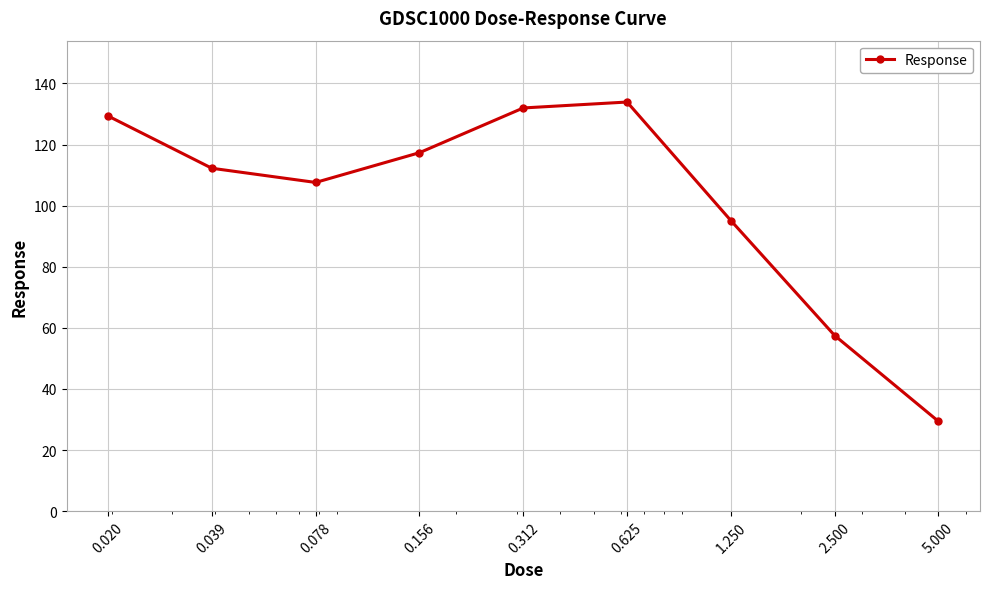

What is the greatest value displayed?

133.9